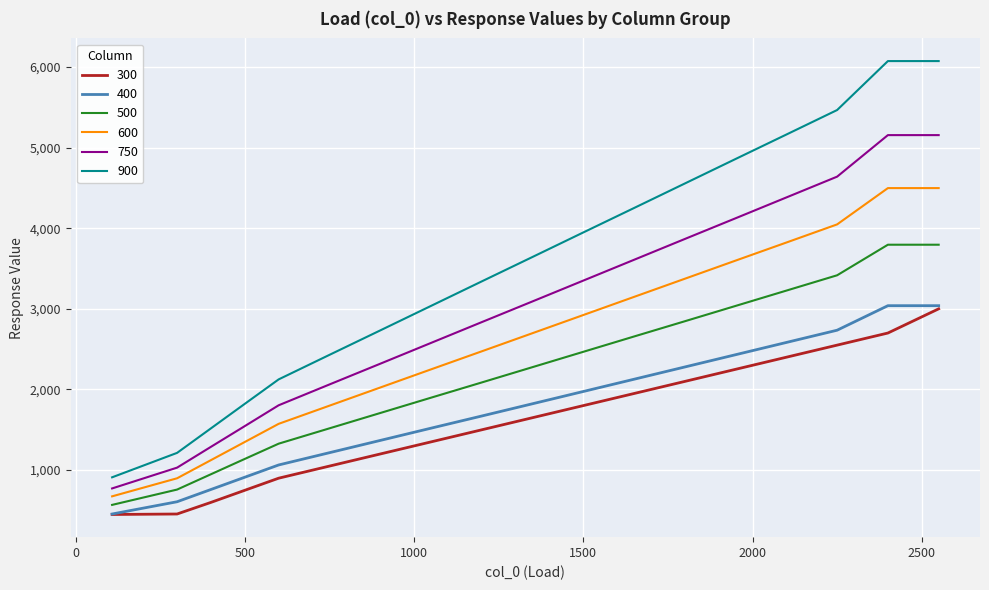

Which series has the largest range (max minus min)?

900